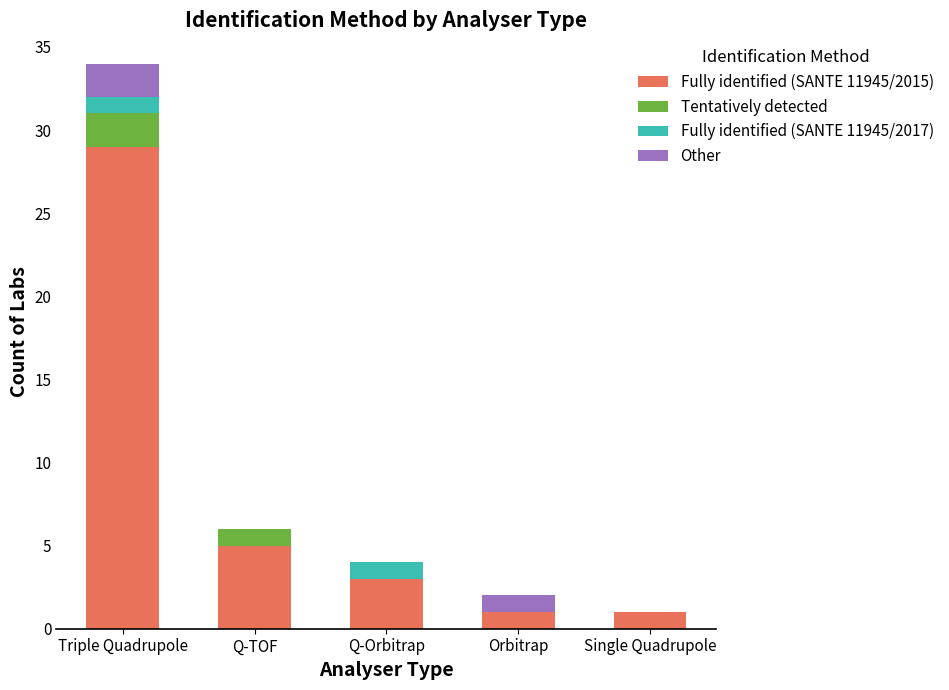

What is the highest value of the Fully identified (SANTE 11945/2015) series?

29